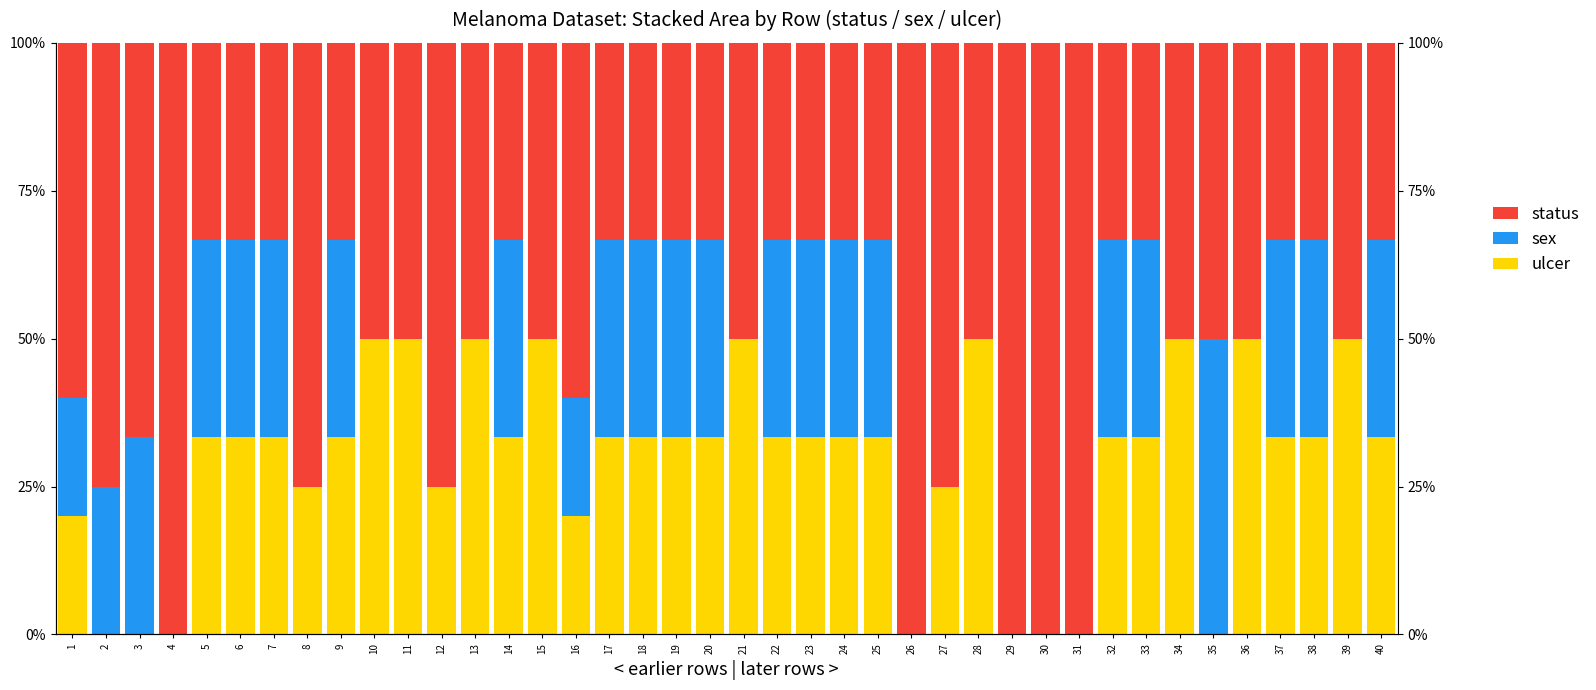

Between 1 and 17, which series saw the biggest shift?

status